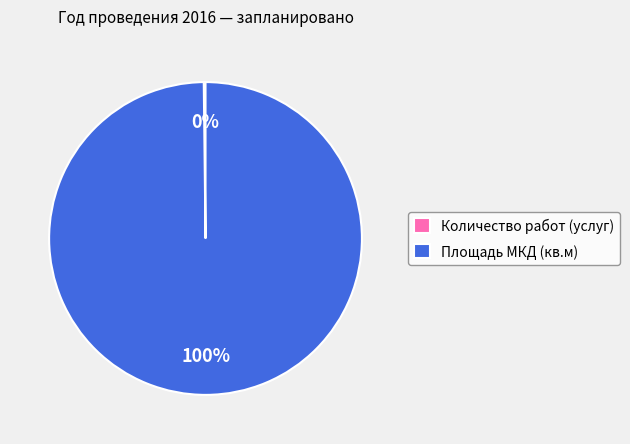

What is the largest slice in the pie chart?

Площадь МКД (кв.м)